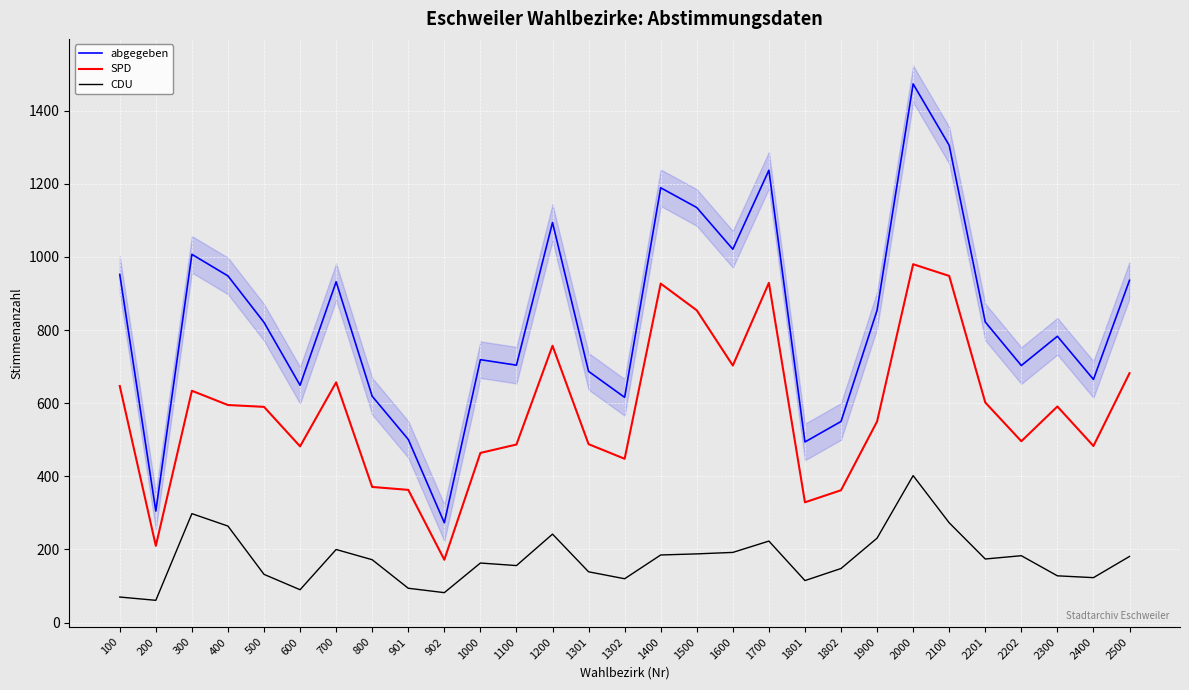

Which label corresponds to the smallest value in the chart?

200